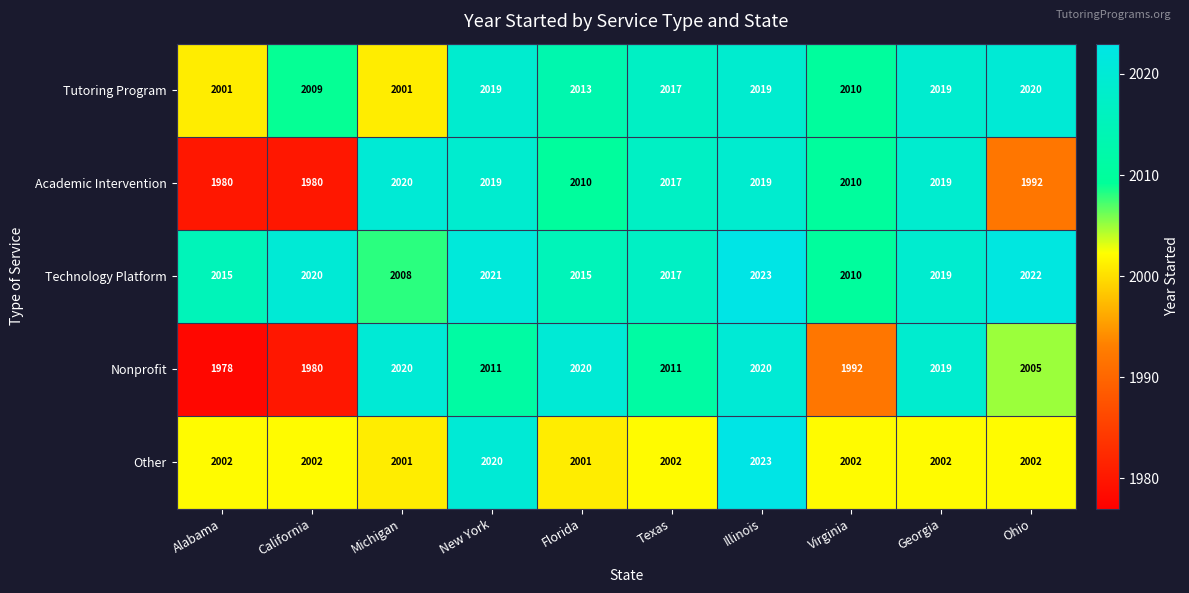

What is the average value of the Nonprofit series?

2006